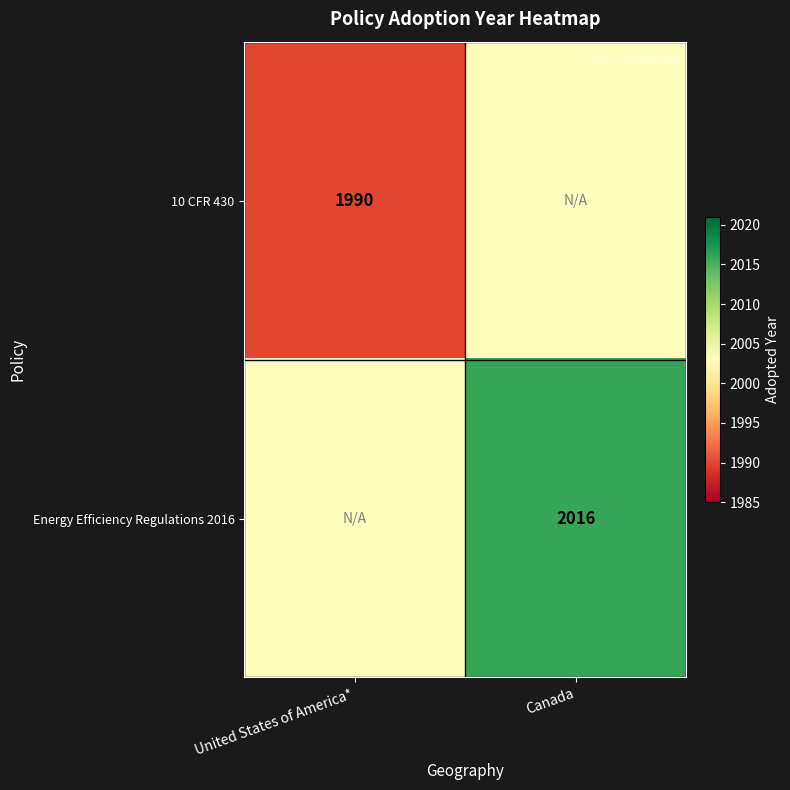

Is the value of 10 CFR 430 at United States of America* greater than the value of Energy Efficiency Regulations 2016 at Canada?

No